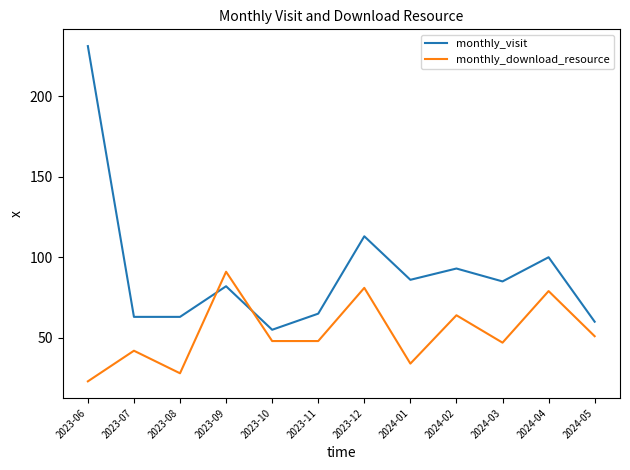

The value of monthly_visit at 2023-12 is 70. True or false?

False